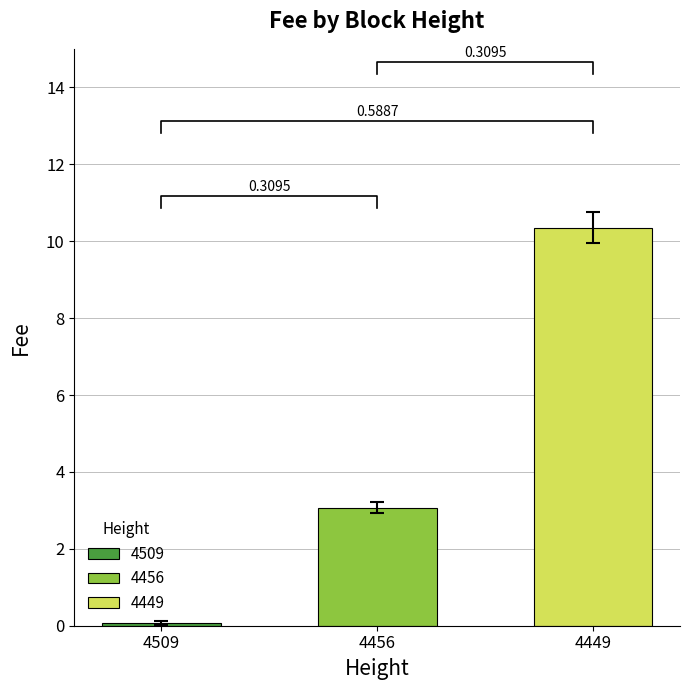

What is the value of the 3rd bar from the left?

10.3